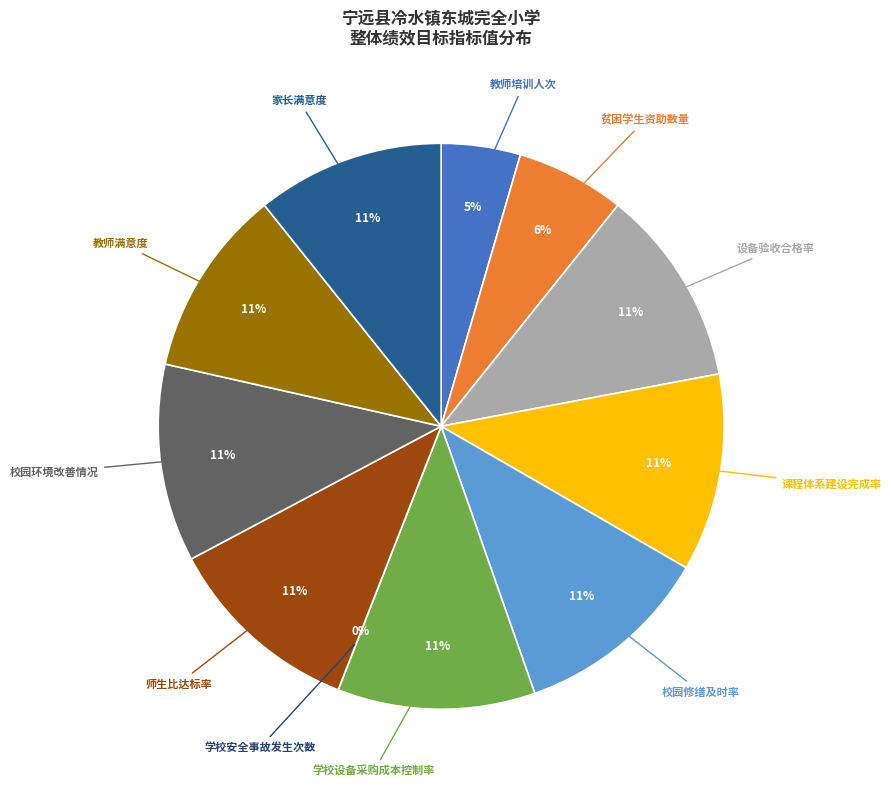

Combined, what portion of the pie is 家长满意度 and 教师满意度?

21.5%